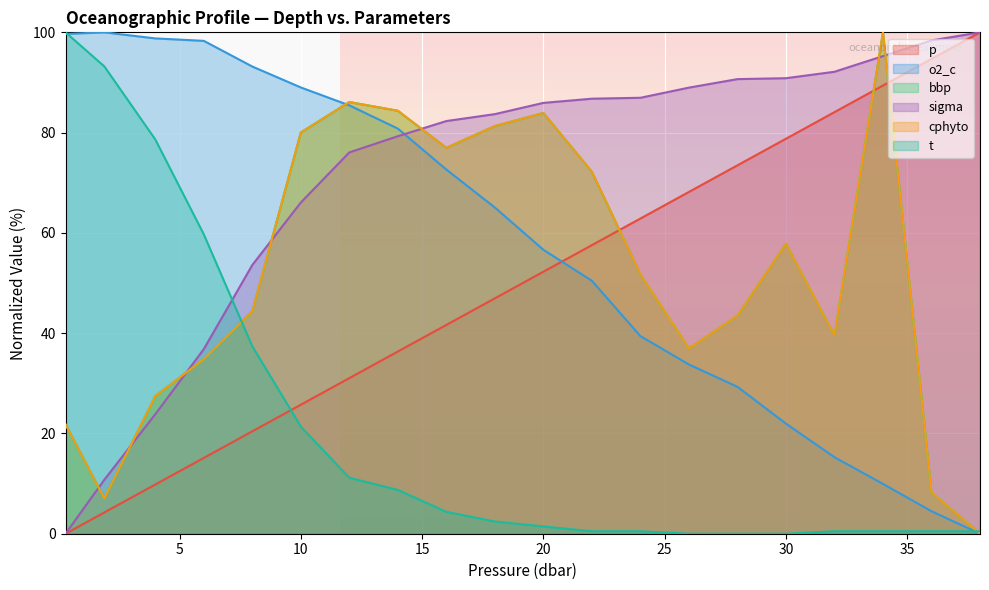

Which category has the highest value in the bbp series?

34.0